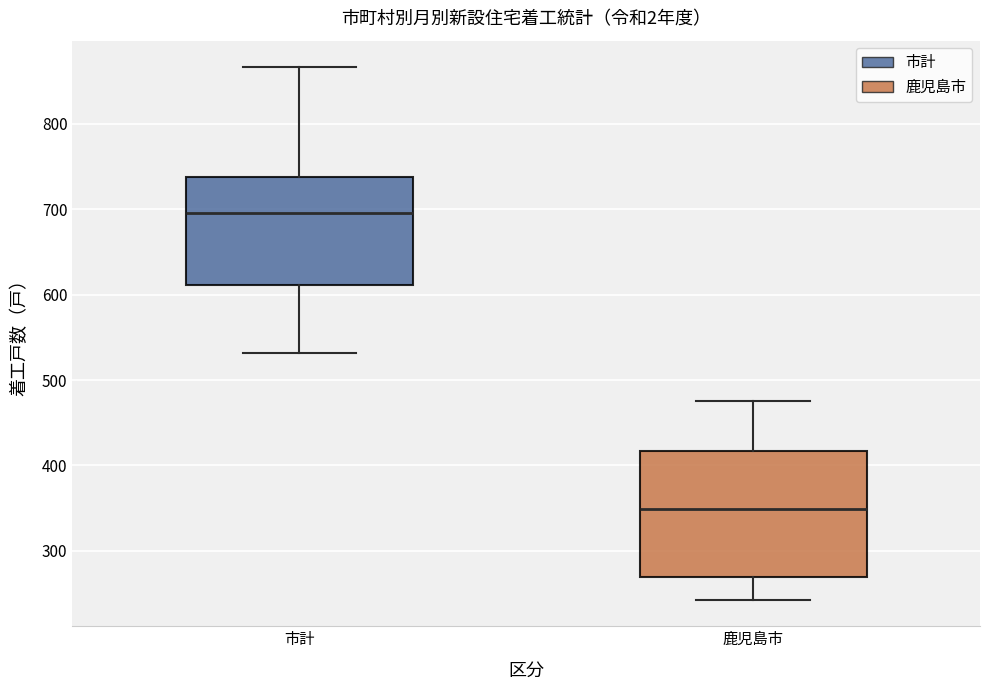

Which box is the tallest, from its lower edge to its upper edge?

鹿児島市